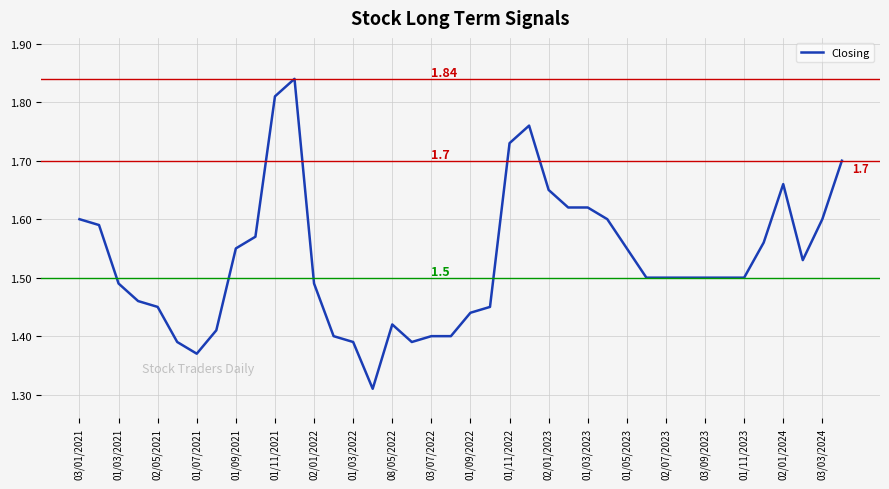

How many lines are shown in the chart?

1